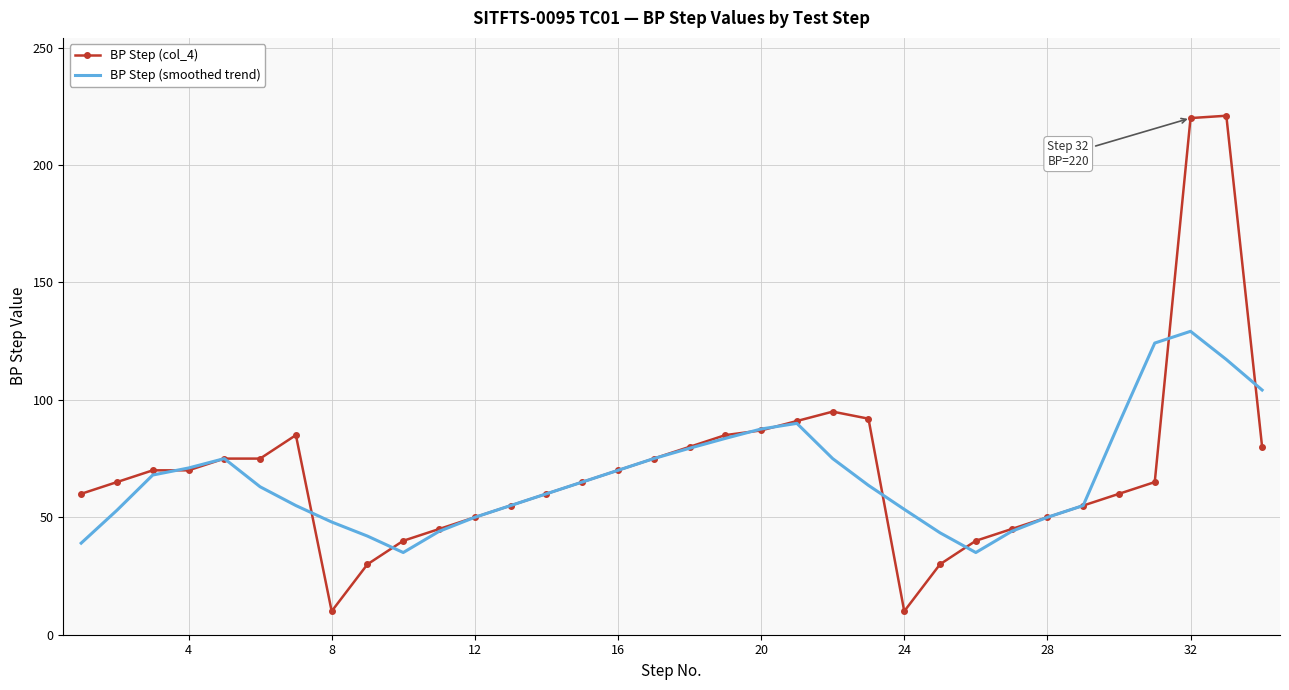

What is the smallest value displayed?

10.0